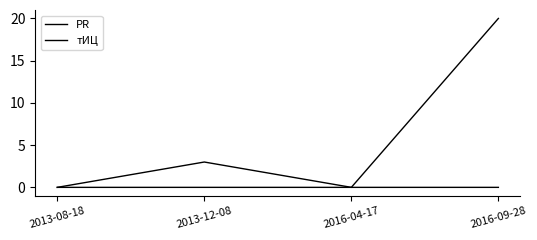

Does the chart display data point markers on the line(s)?

No